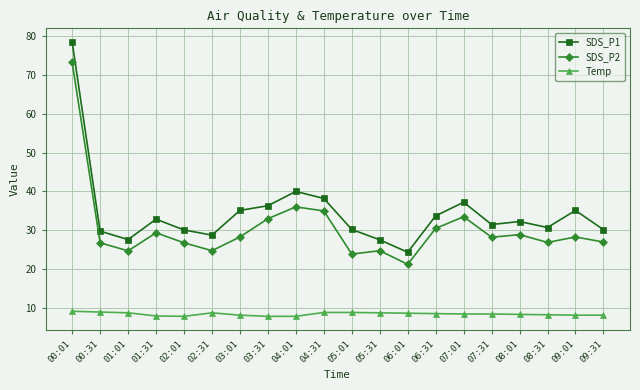

What position from the right is 00:31?

19